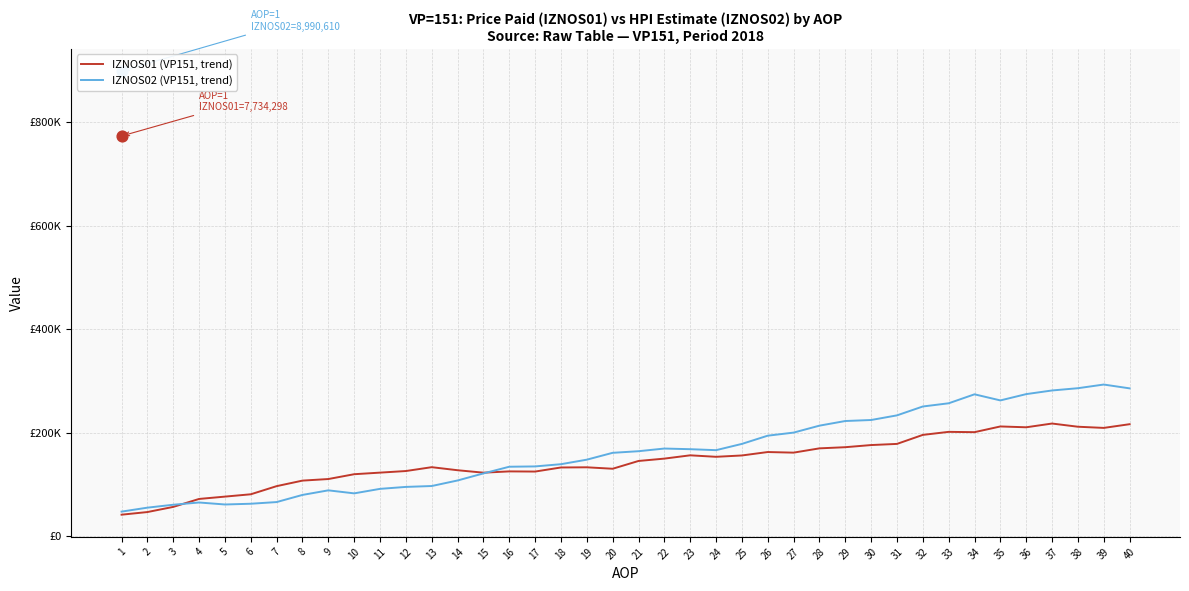

Which series has the largest Y range (max minus min)?

IZNOS02 (VP151, trend)